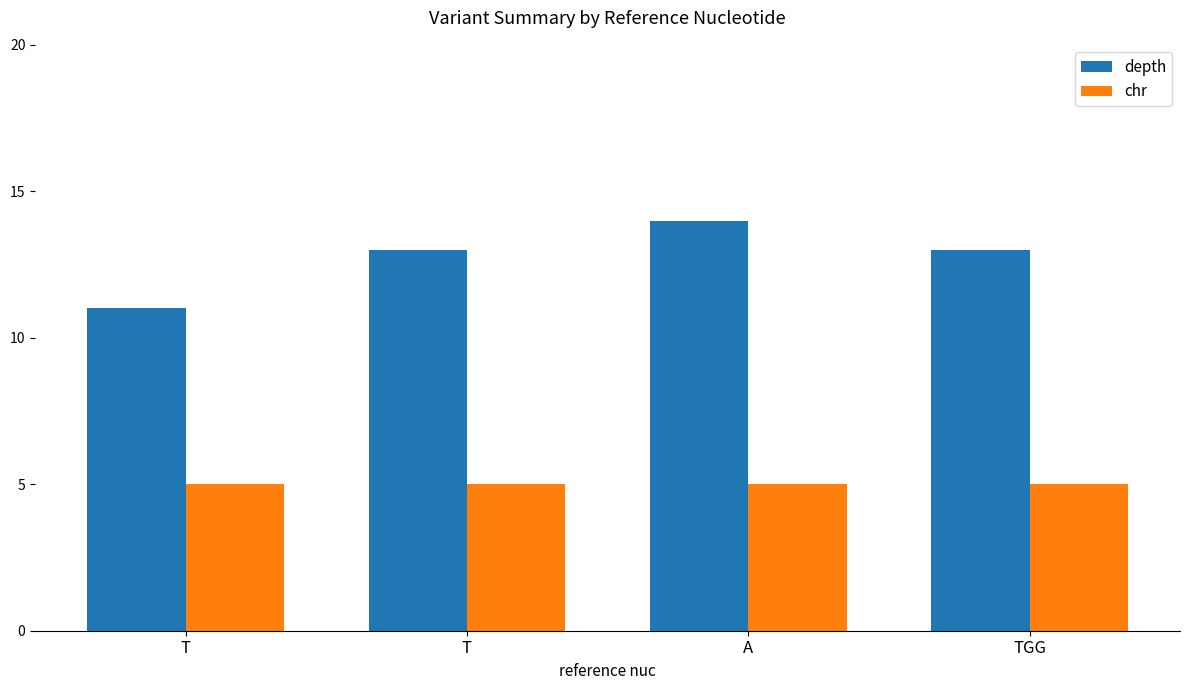

Rank the series by their maximum value, from lowest to highest.

chr, depth